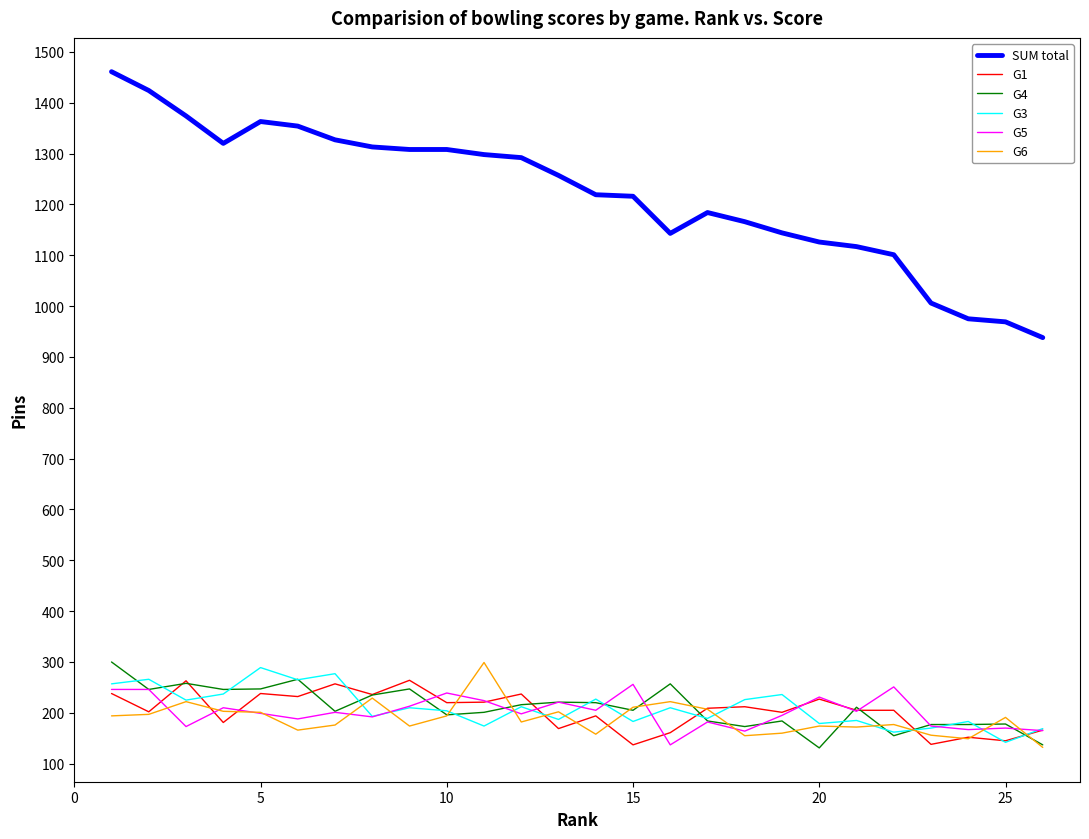

True or false: G1 and SUM total cross at least once.

False